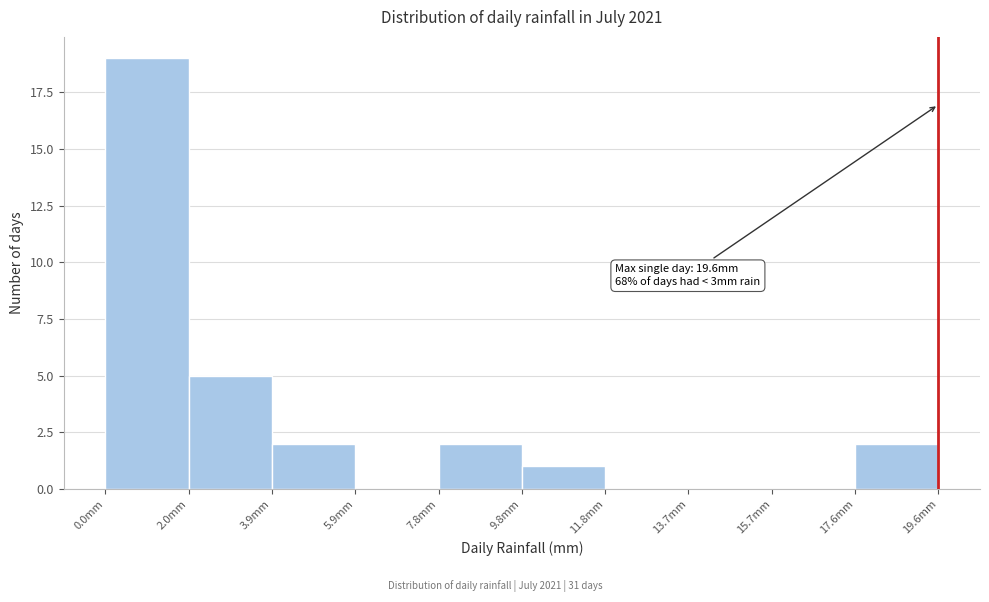

Over which range of the x-axis is the bar tallest?

0.00 to 1.96